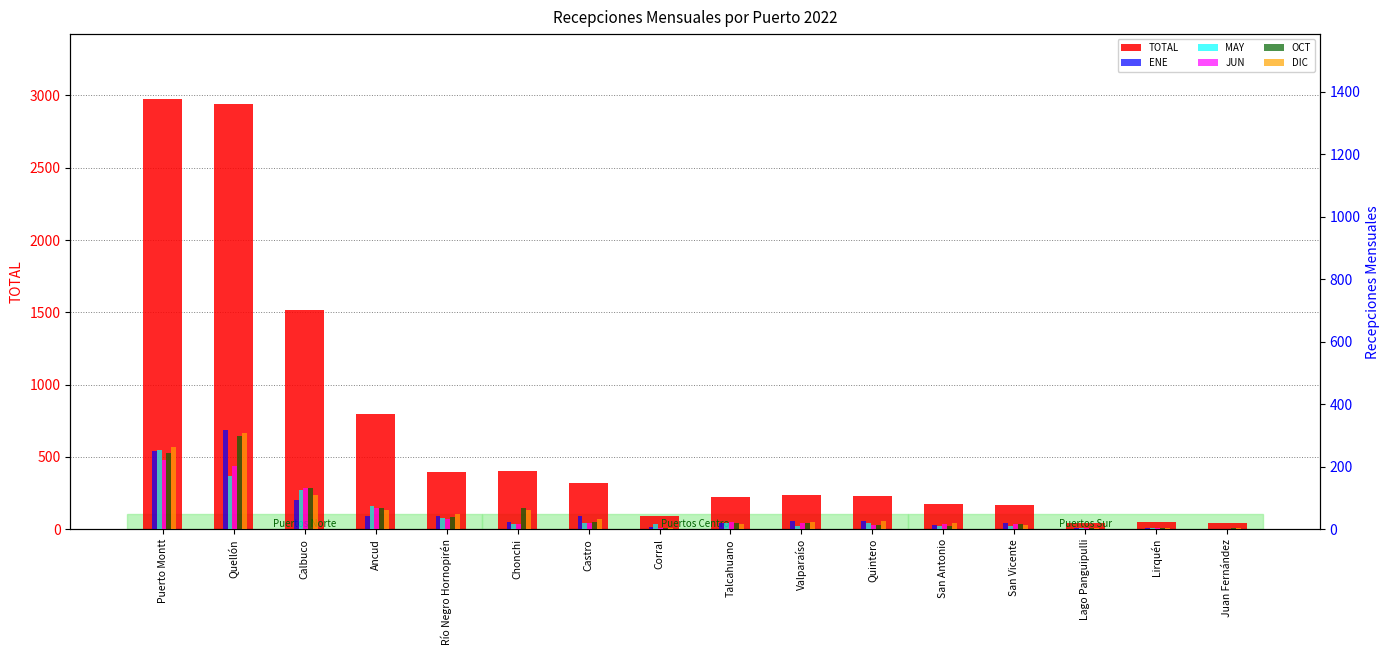

What is the greatest value displayed?

2977